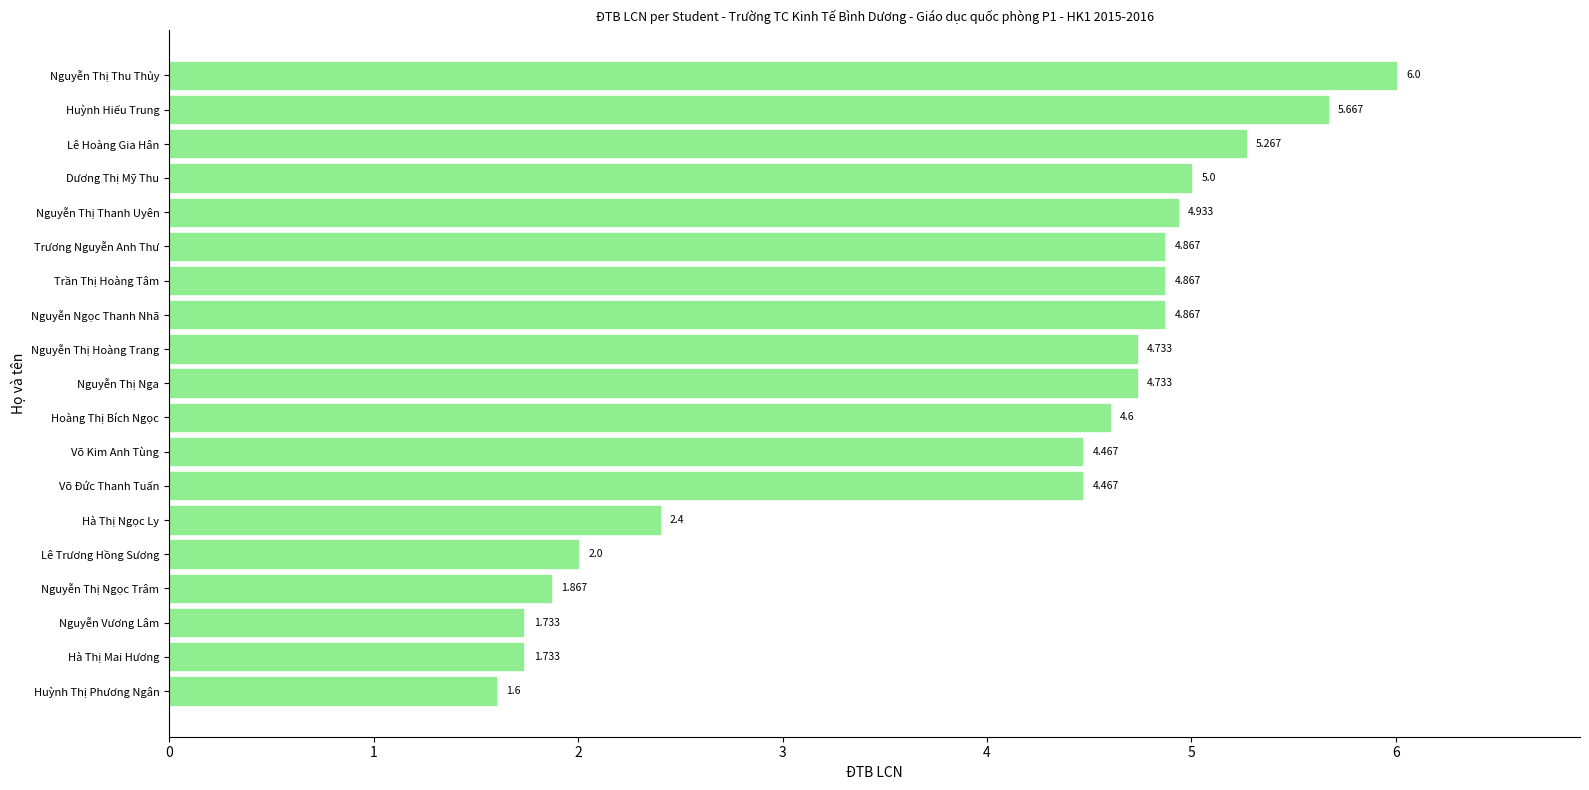

Between Nguyễn Thị Thu Thủy and Hoàng Thị Bích Ngọc, which is larger?

Nguyễn Thị Thu Thủy